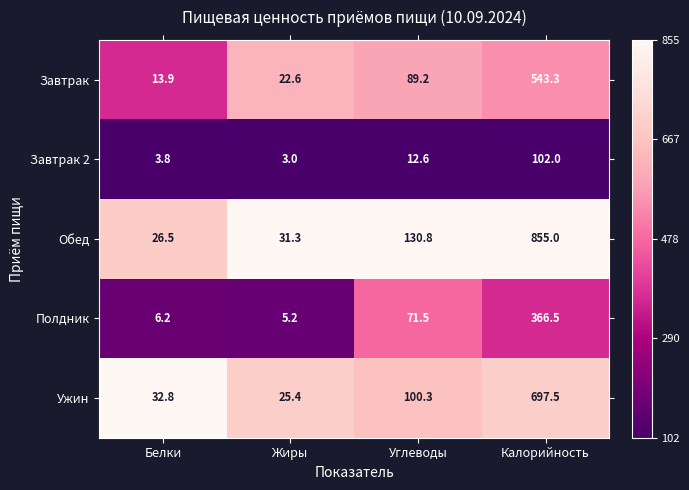

Is it true that Завтрак 2 equals 6.8 at Белки?

False